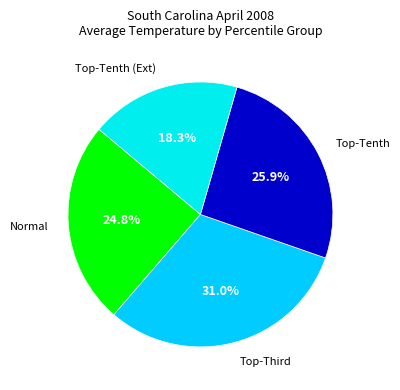

Does any single category account for the majority?

No